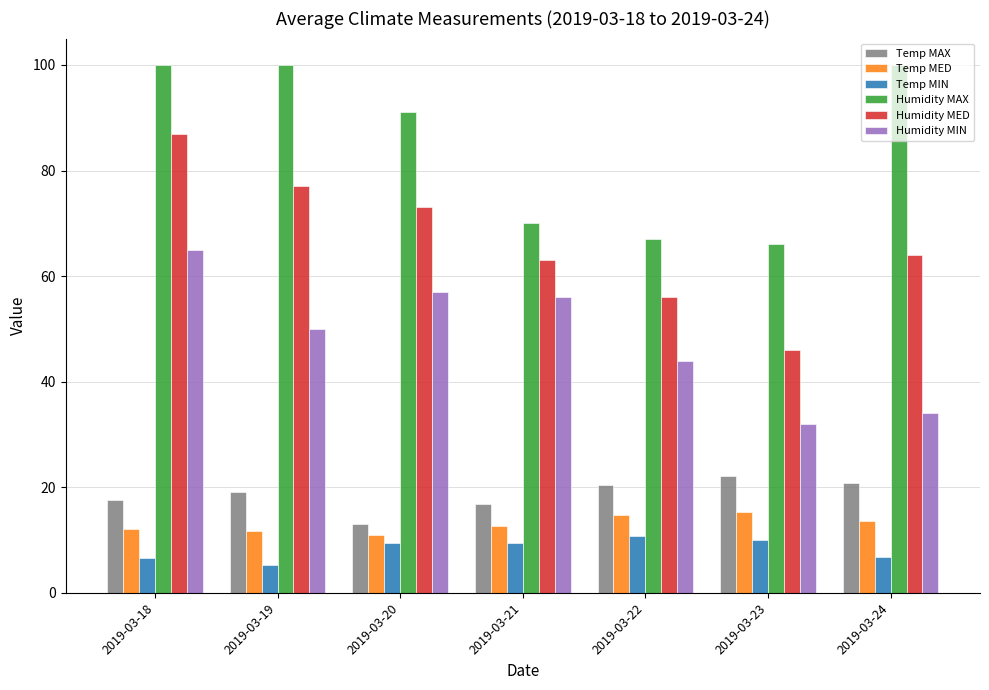

What is the difference between the maximum and second lowest values in the Humidity MIN series?

31.0